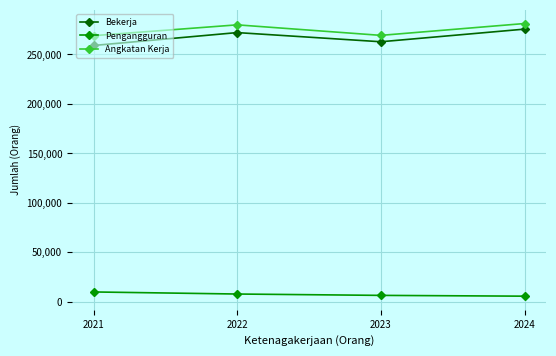

In Bekerja, how many points are higher than both neighbors (excluding endpoints)?

1